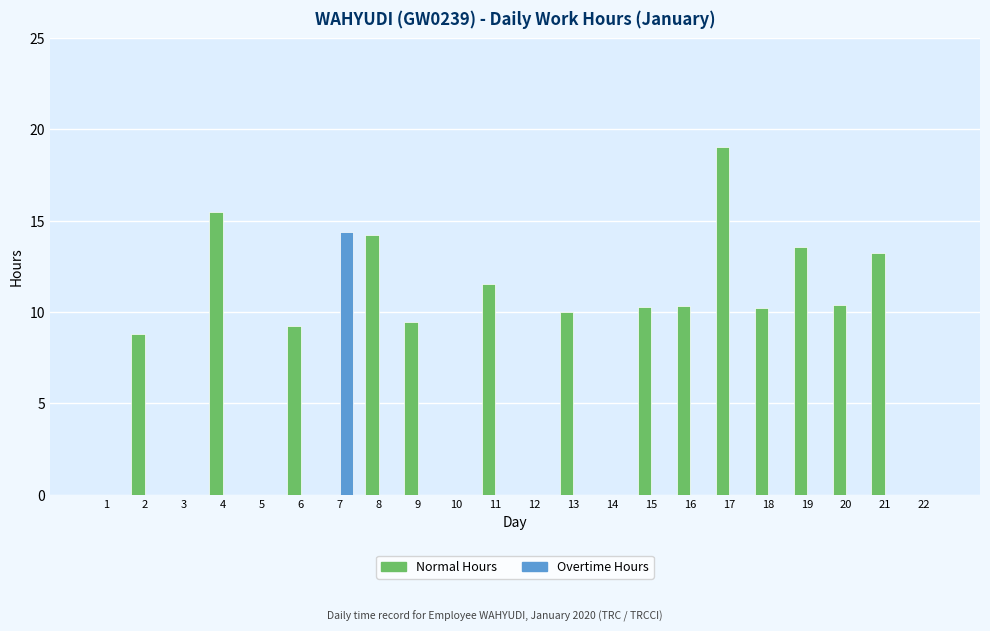

How many groups of bars are there?

22